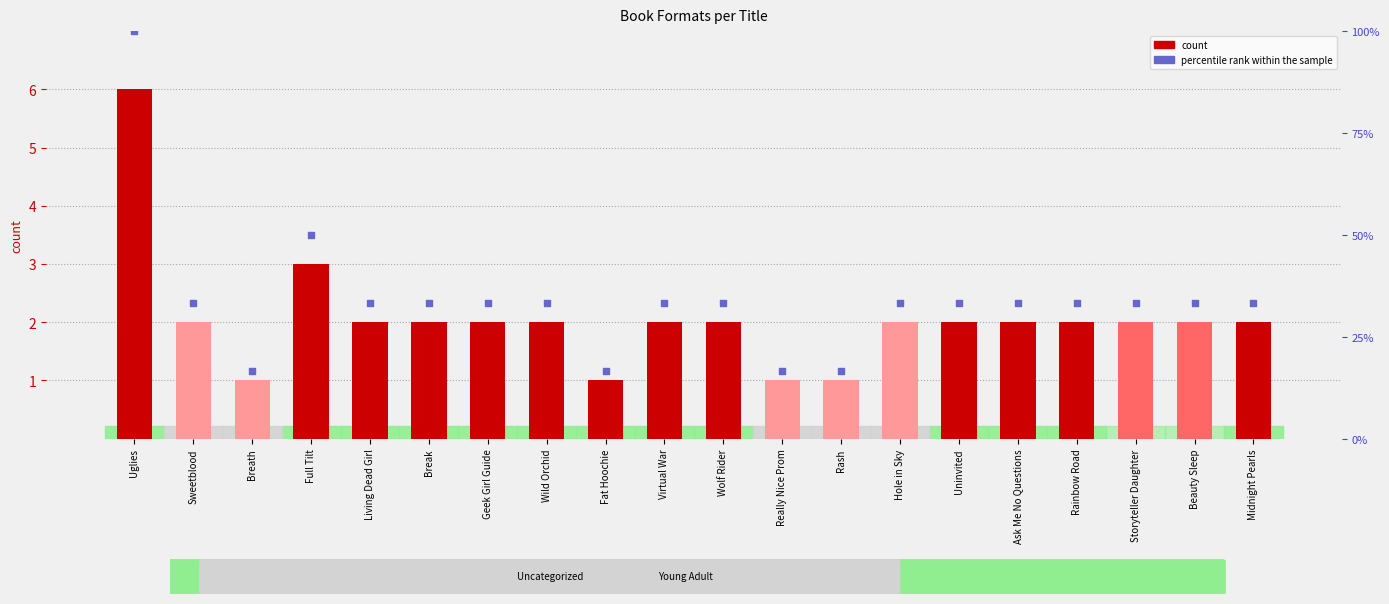

At how many categories does at least one series exceed 25?

16